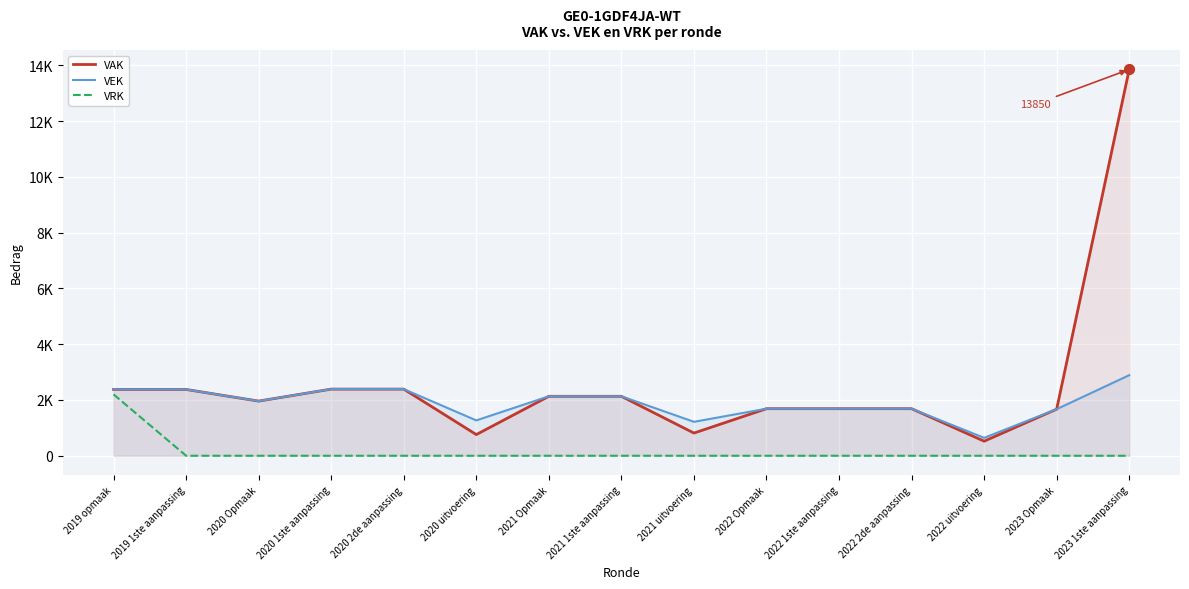

What are all the series names shown in the legend?

VAK, VEK, VRK